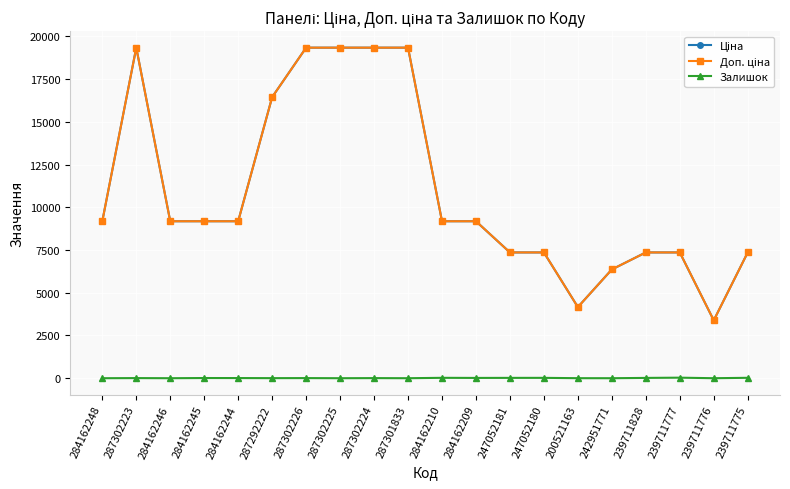

True or false: Залишок has more than 0 points higher than both neighbors.

True